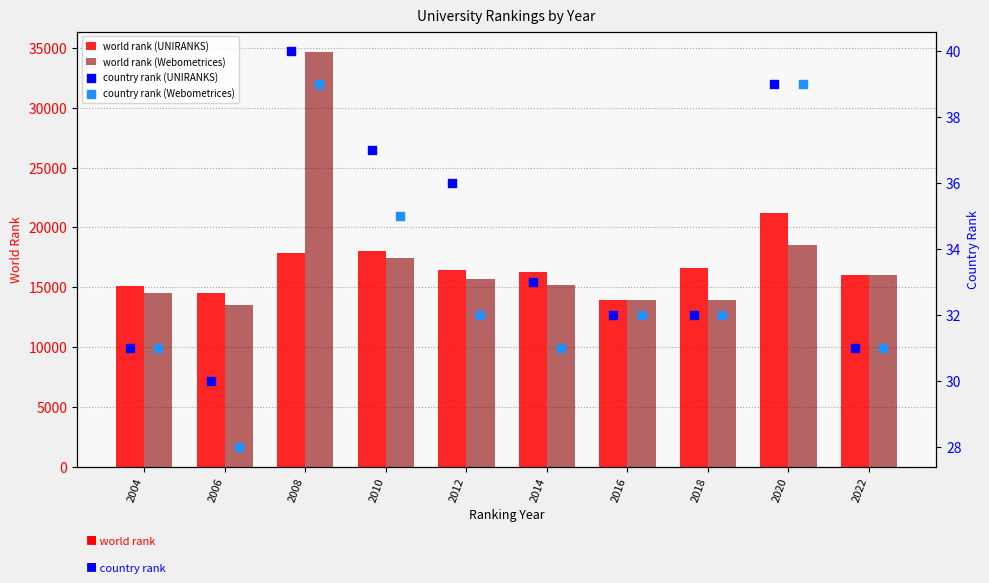

Which series has the widest spread of Y values?

world rank (Webometrices)